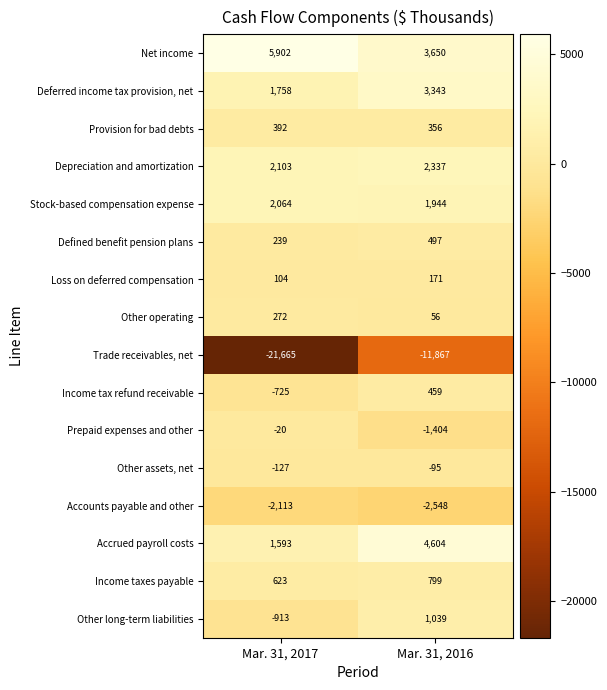

What is the total value across all series at Mar. 31, 2016?

3341